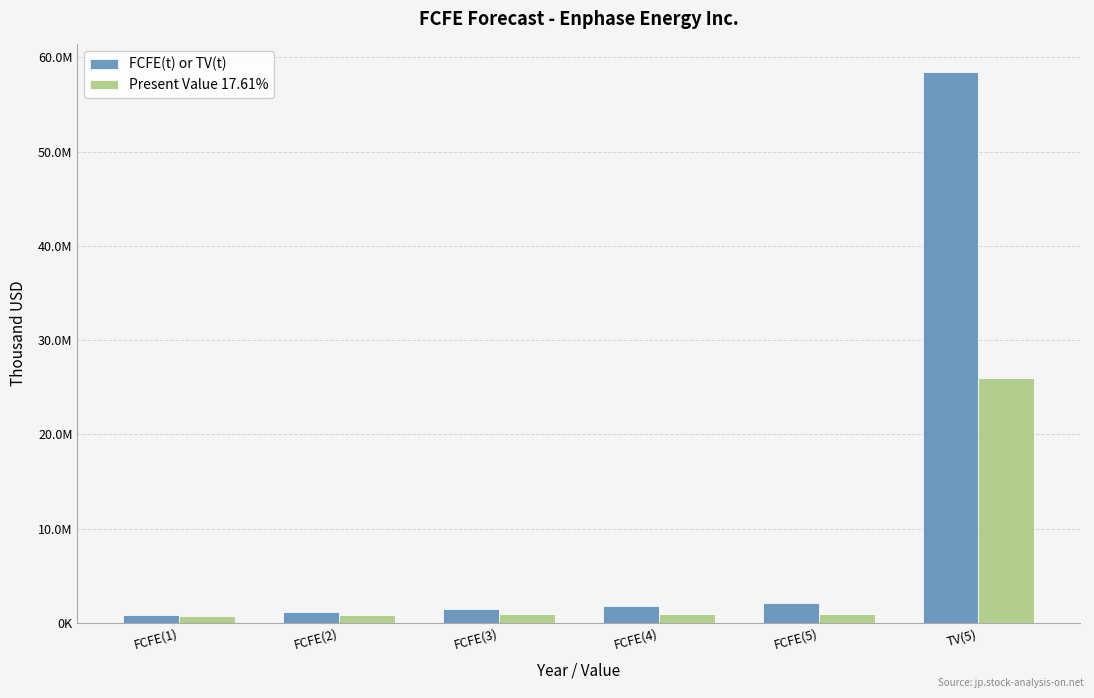

What is the average value of the FCFE(t) or TV(t) series?

10971084